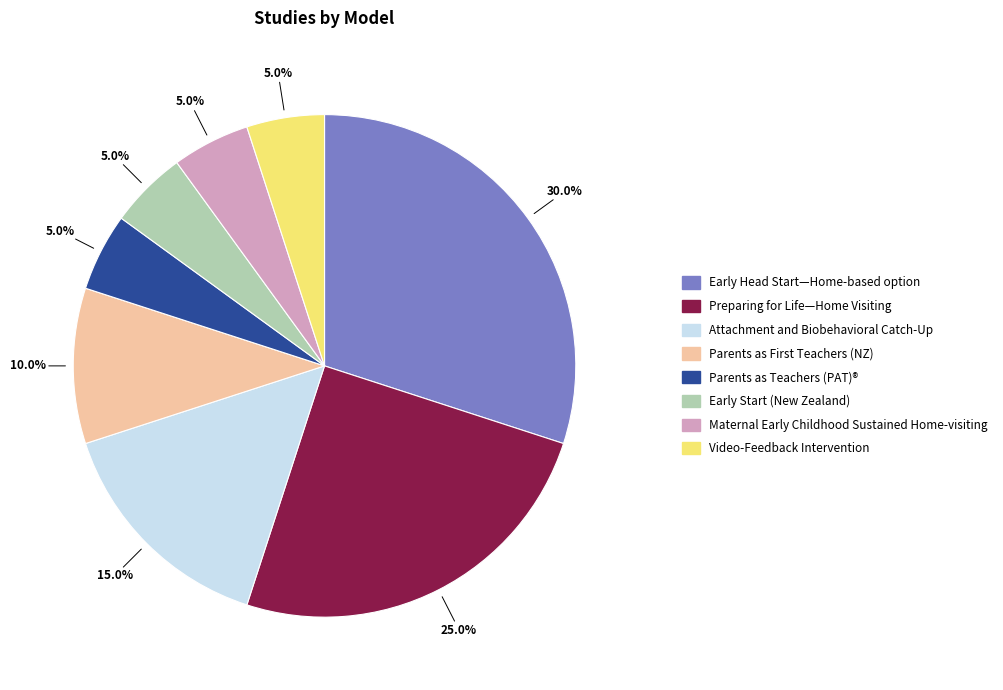

Which category has the biggest portion of the pie?

Early Head Start—Home-based option